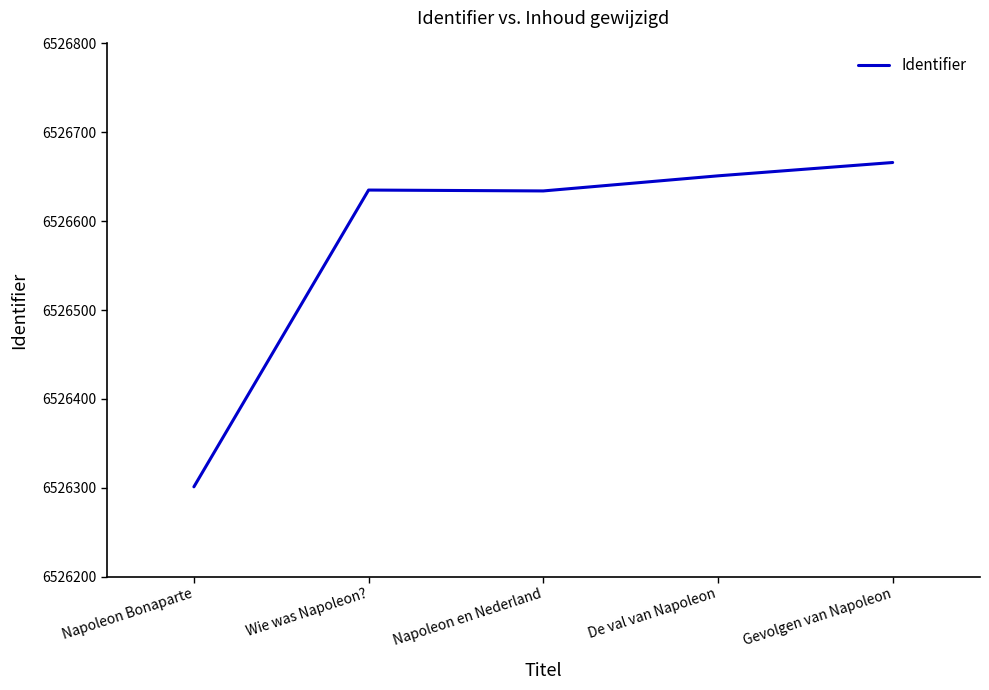

At which category does the data reach its first local peak?

Wie was Napoleon?